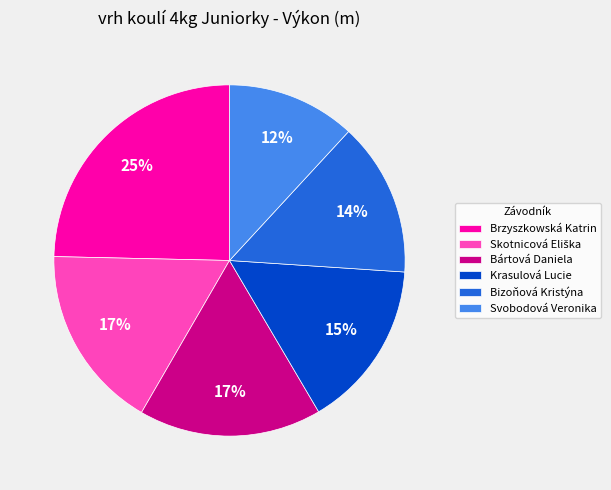

To the nearest percent, what is the difference between the largest and smallest slice percentages?

13%